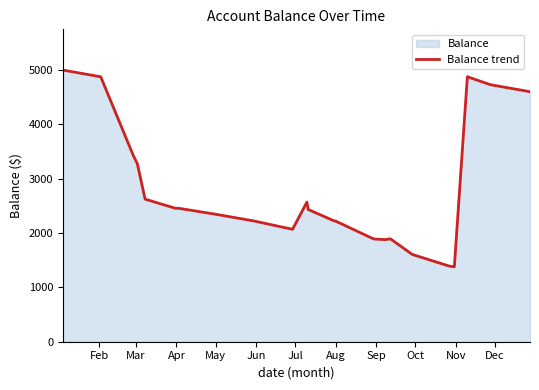

What is the greatest value displayed?

5000.0